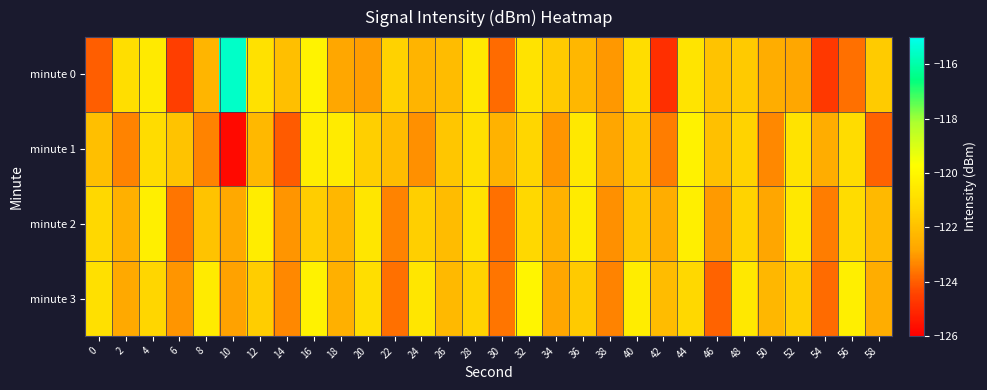

Reading left to right, extract all data points from this chart.

minute 0: 0=-124.0	2=-121.0	4=-120.5	6=-124.6	8=-122.3	10=-115.5	12=-120.9	14=-122.0	16=-120.2	18=-122.7	20=-123.0	22=-121.4	24=-122.4	26=-122.1	28=-120.6	30=-123.8	32=-120.8	34=-121.7	36=-122.3	38=-123.0	40=-121.1	42=-124.9	44=-120.7	46=-121.9	48=-121.7	50=-122.6	52=-122.8	54=-124.7	56=-123.7	58=-121.6
minute 1: 0=-122.0	2=-123.4	4=-121.1	6=-121.9	8=-123.4	10=-125.7	12=-122.2	14=-124.1	16=-120.4	18=-120.5	20=-121.5	22=-122.1	24=-123.2	26=-121.8	28=-120.9	30=-122.4	32=-121.3	34=-123.1	36=-120.6	38=-122.8	40=-121.7	42=-123.5	44=-120.2	46=-122.0	48=-121.4	50=-123.3	52=-120.8	54=-122.6	56=-121.1	58=-123.9
minute 2: 0=-121.2	2=-122.5	4=-120.3	6=-123.6	8=-121.9	10=-122.7	12=-120.4	14=-123.1	16=-121.6	18=-122.3	20=-120.7	22=-123.4	24=-121.5	26=-122.1	28=-120.8	30=-123.7	32=-121.2	34=-122.4	36=-120.5	38=-123.2	40=-121.8	42=-122.6	44=-120.3	46=-123.0	48=-121.4	50=-122.8	52=-120.6	54=-123.5	56=-121.1	58=-122.2
minute 3: 0=-120.9	2=-122.7	4=-121.3	6=-123.1	8=-120.5	10=-122.9	12=-121.6	14=-123.3	16=-120.2	18=-122.5	20=-121.0	22=-123.7	24=-120.7	26=-122.2	28=-121.4	30=-123.6	32=-120.1	34=-122.8	36=-121.7	38=-123.4	40=-120.4	42=-122.1	44=-121.2	46=-123.9	48=-120.6	50=-122.3	52=-121.5	54=-123.8	56=-120.3	58=-122.6